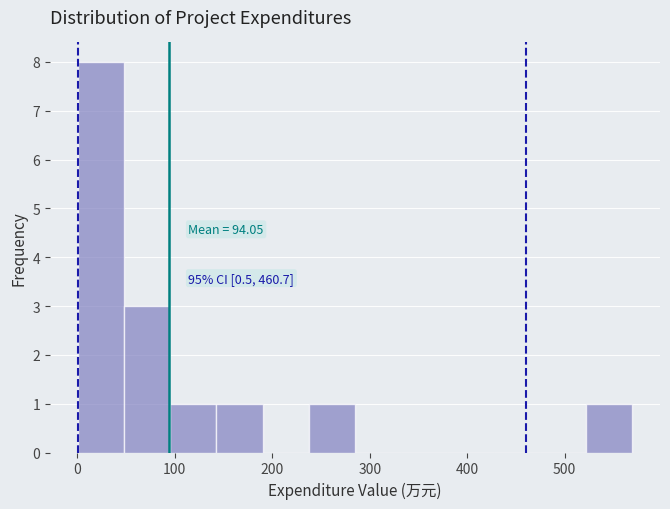

Which range on the x-axis has the tallest bar?

0 to 50